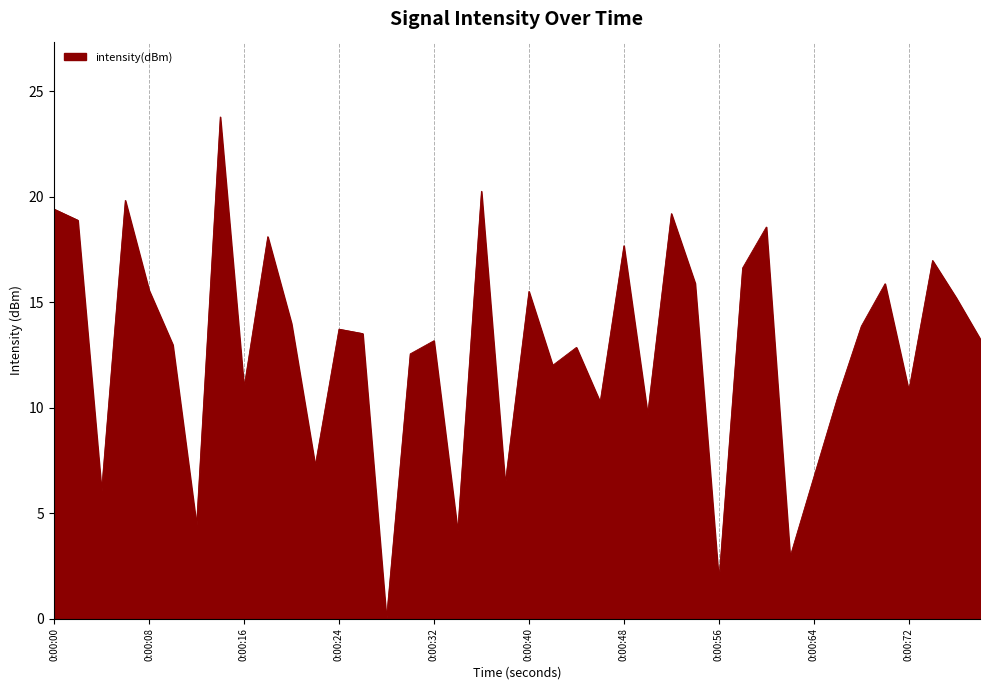

What is the maximum value shown in the chart?

23.8